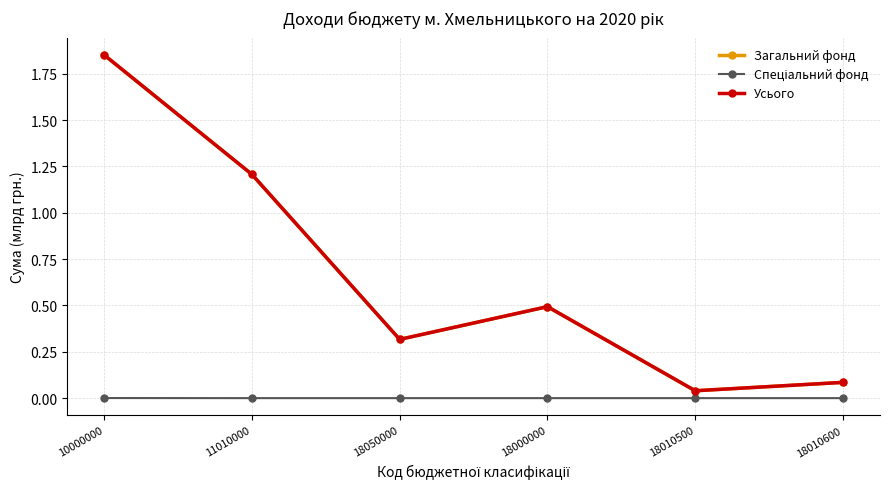

What is the approximate value of Загальний фонд at 18050000?

0.3